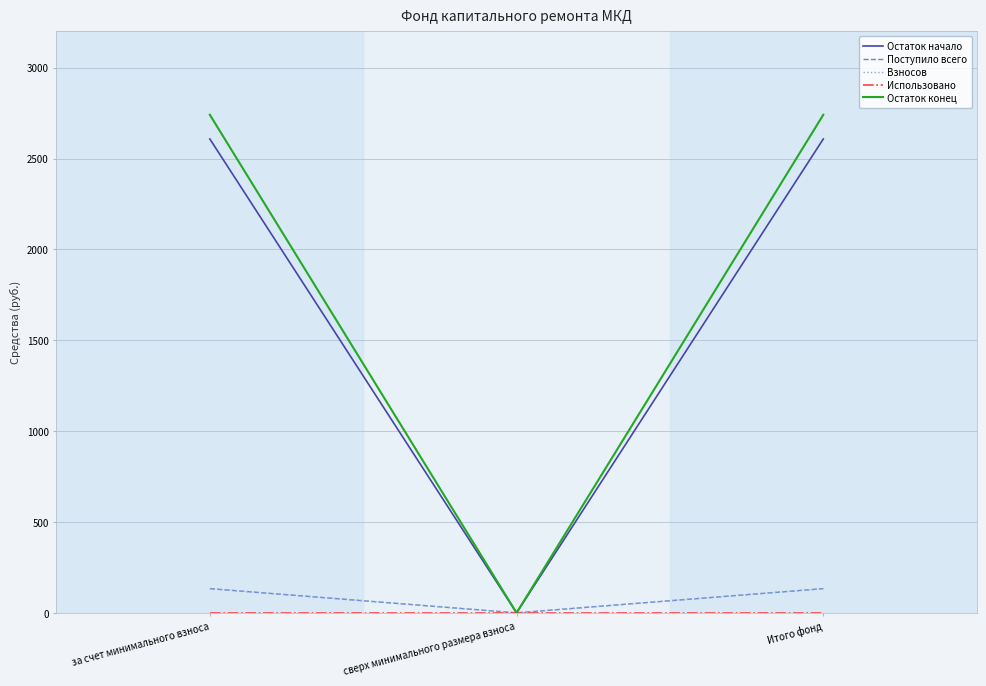

What is the sum of the Остаток конец values at за счет минимального взноса and Итого фонд?

5483.0